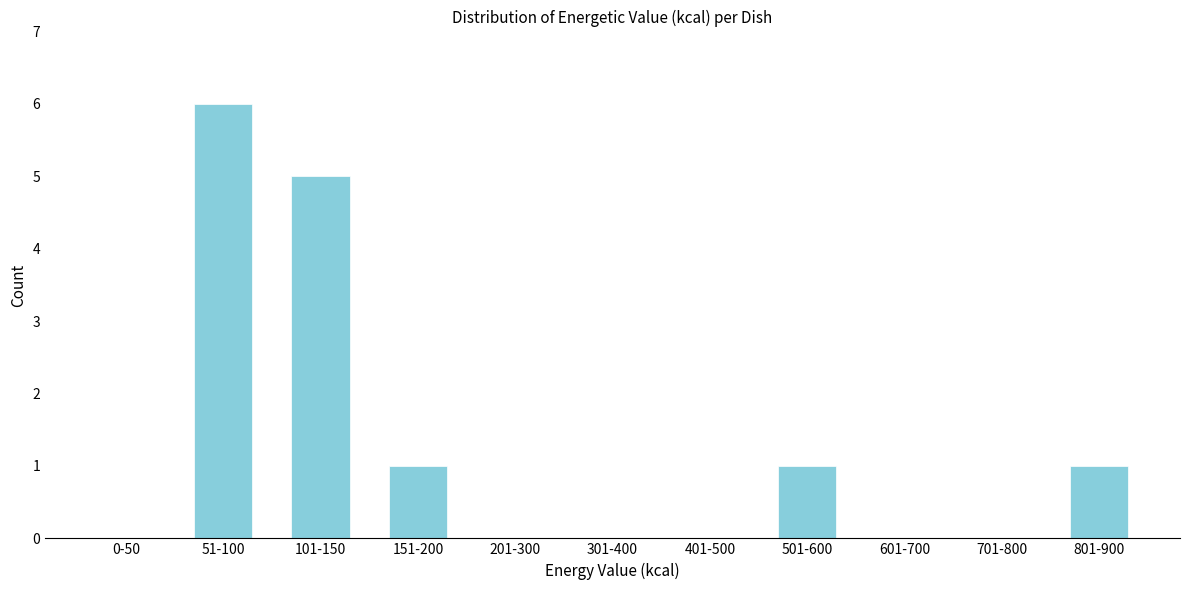

Reading left to right, transcribe all the data shown in this chart.

0-50=0	51-100=6	101-150=5	151-200=1	201-300=0	301-400=0	401-500=0	501-600=1	601-700=0	701-800=0	801-900=1